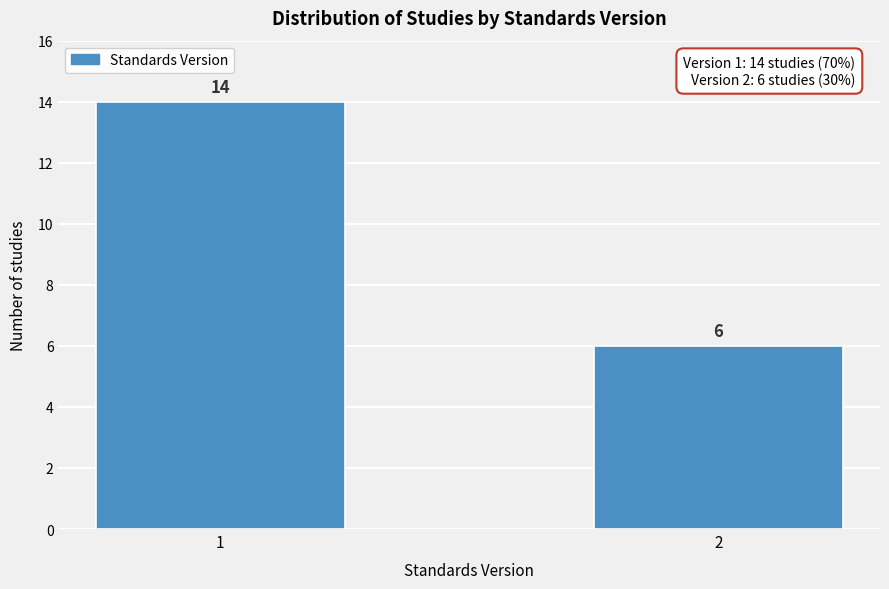

Reading left to right, extract all data points from this chart.

1=14	2=6